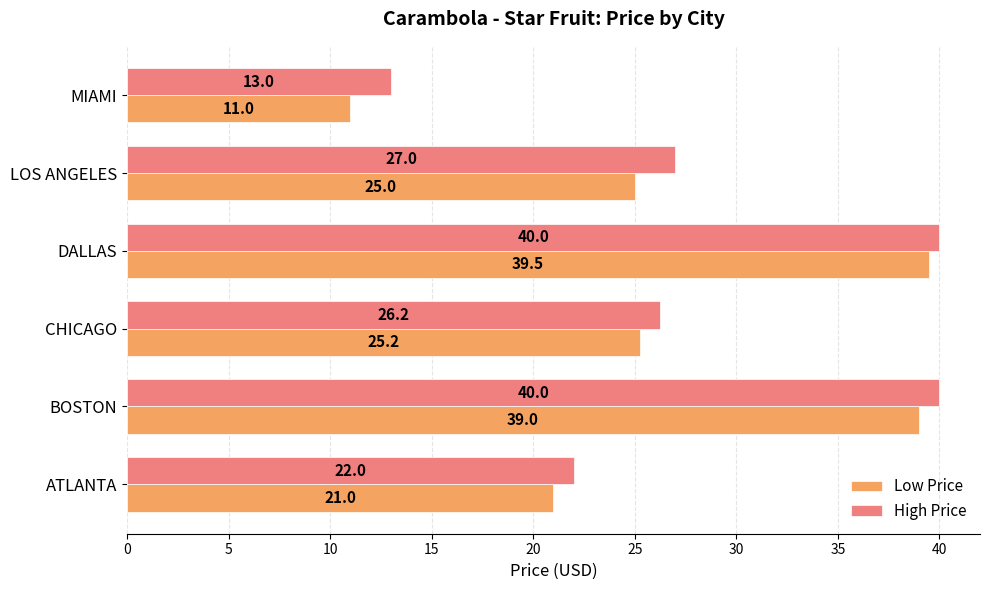

What are all the series names shown in the legend?

Low Price, High Price